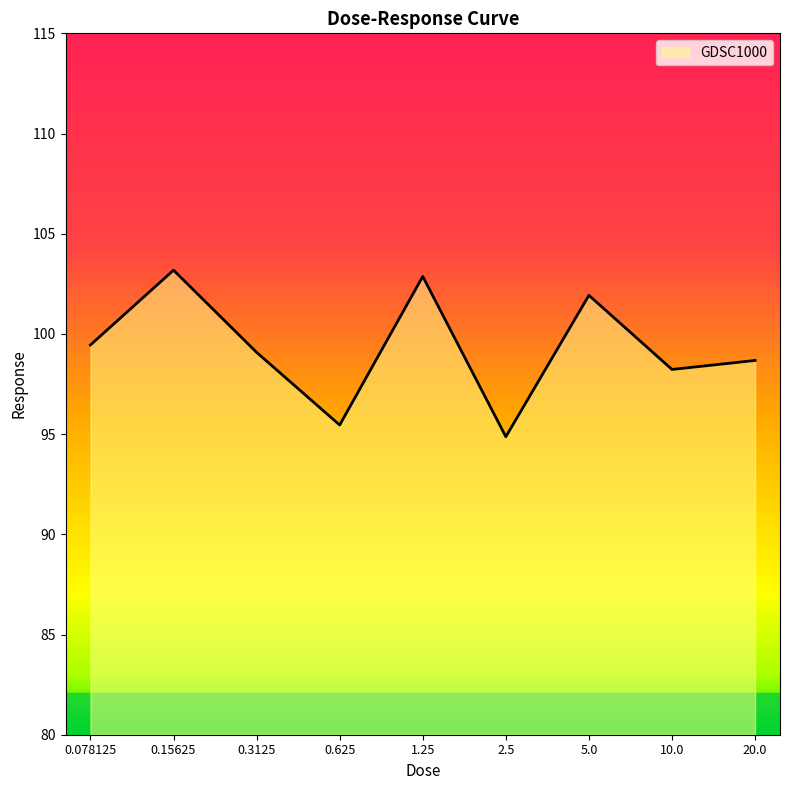

What is the maximum value shown in the chart?

103.2